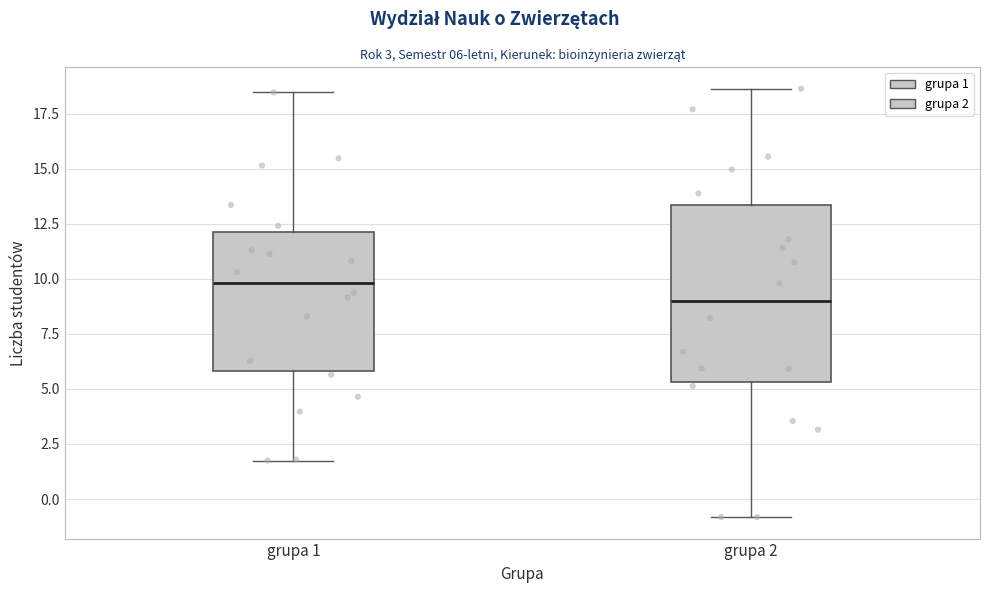

Which box has the lowest median line?

grupa 2